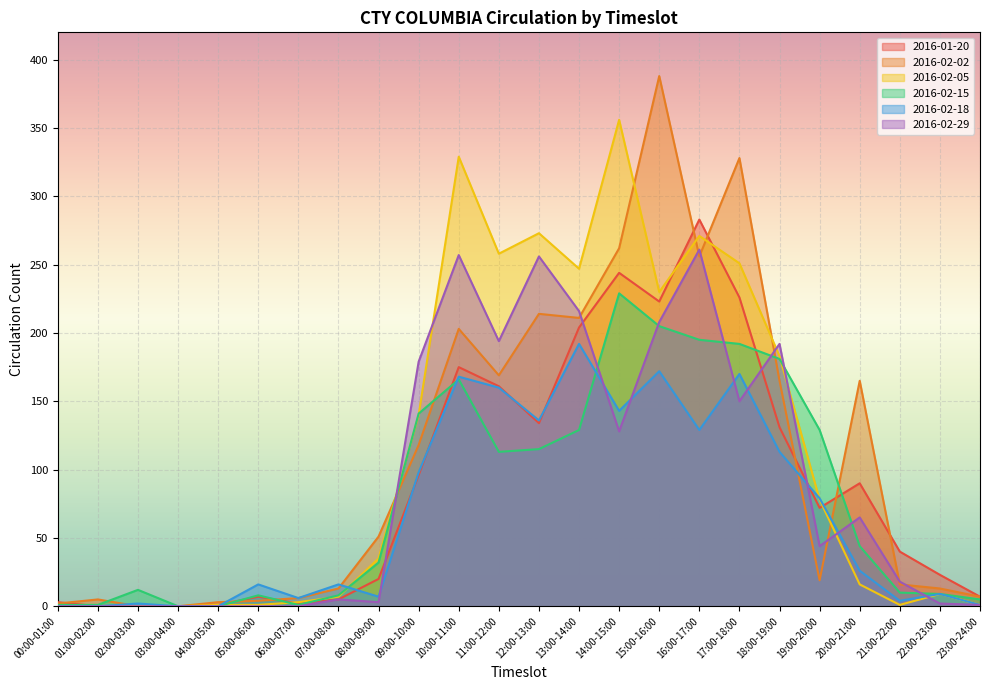

What is the label of the 13th point from the left?

12:00-13:00